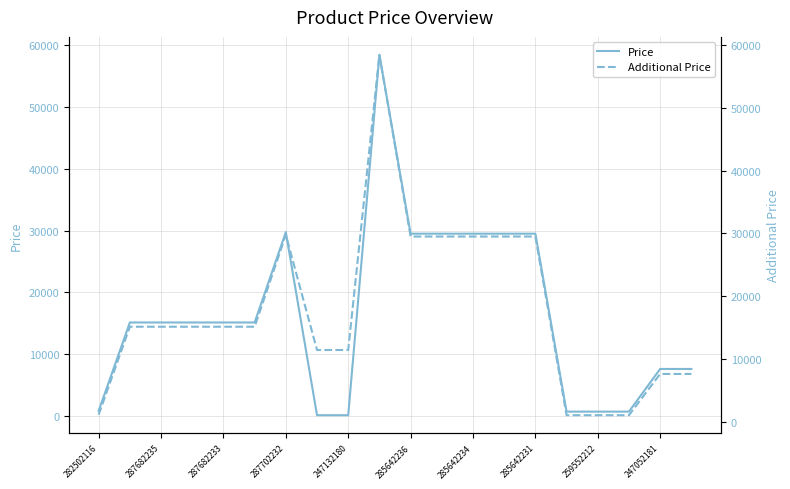

What is the highest value of the Price series?

58426.5